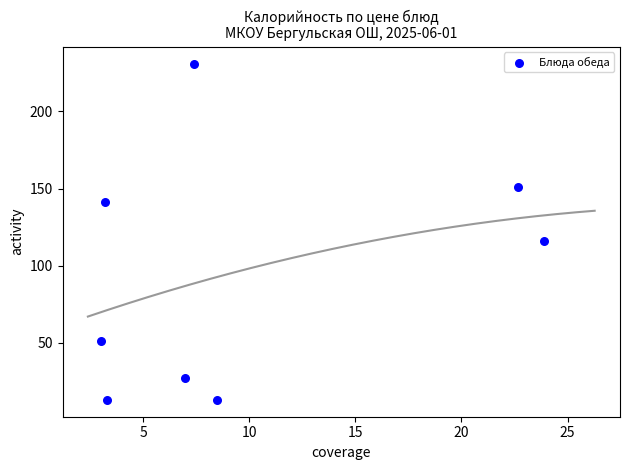

What Y value in the scatter plot is closest to 122?

116